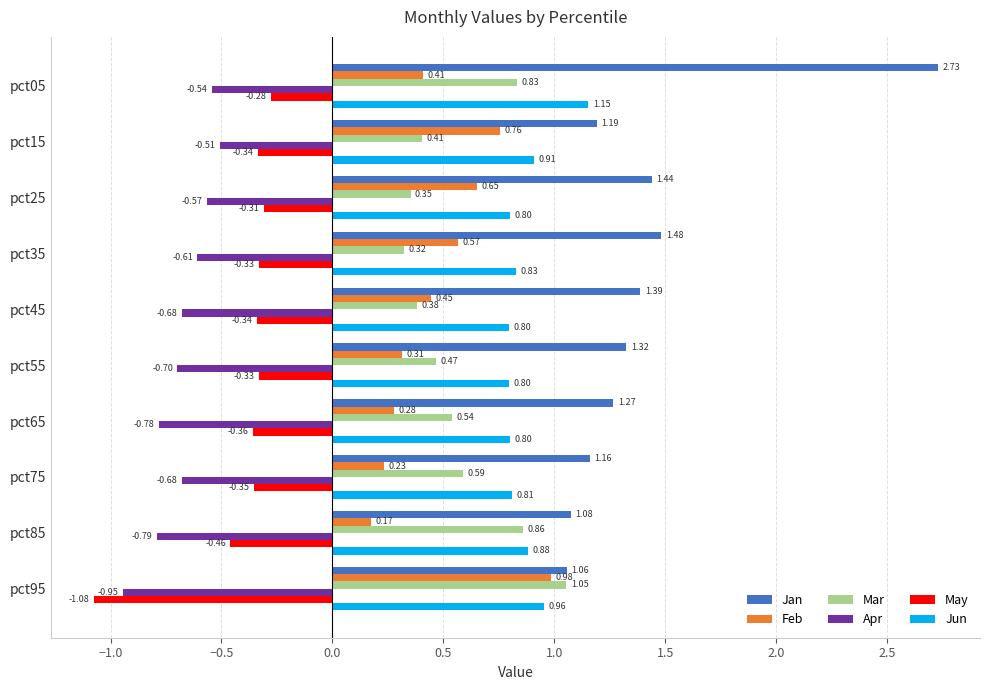

What is the sum of all Jan values?

14.1